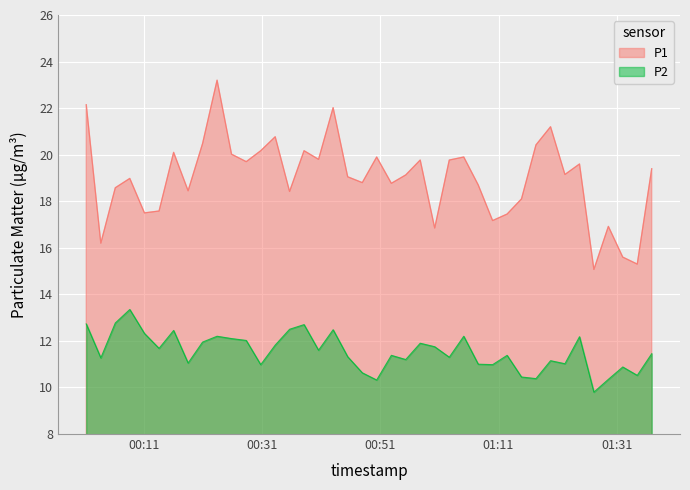

Rank the series by their maximum value, from highest to lowest.

P1, P2